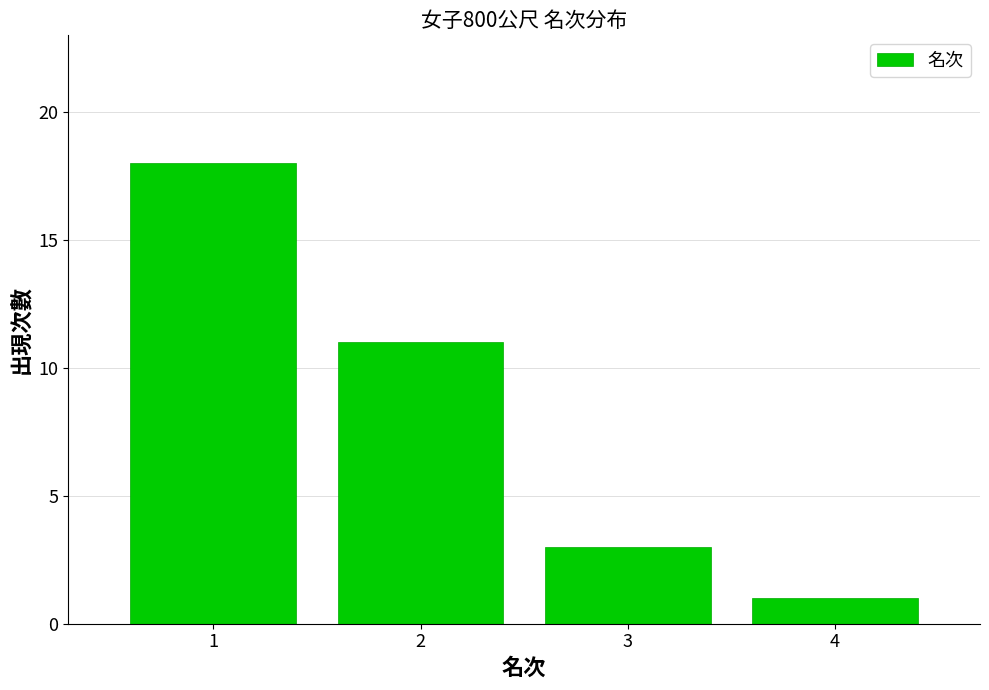

Reading left to right, list all the values displayed in this chart.

1=18	2=11	3=3	4=1